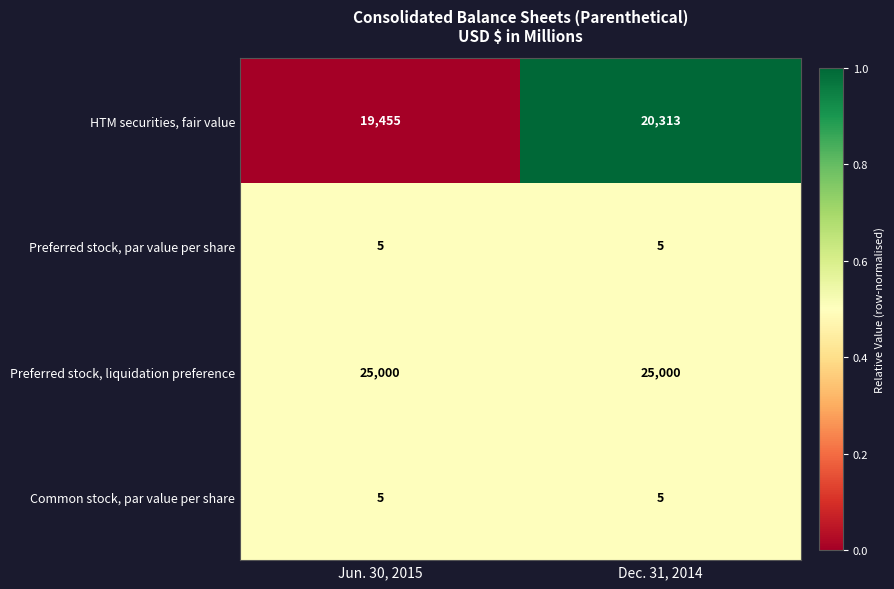

At which label is HTM securities, fair value closest to 19884?

Jun. 30, 2015